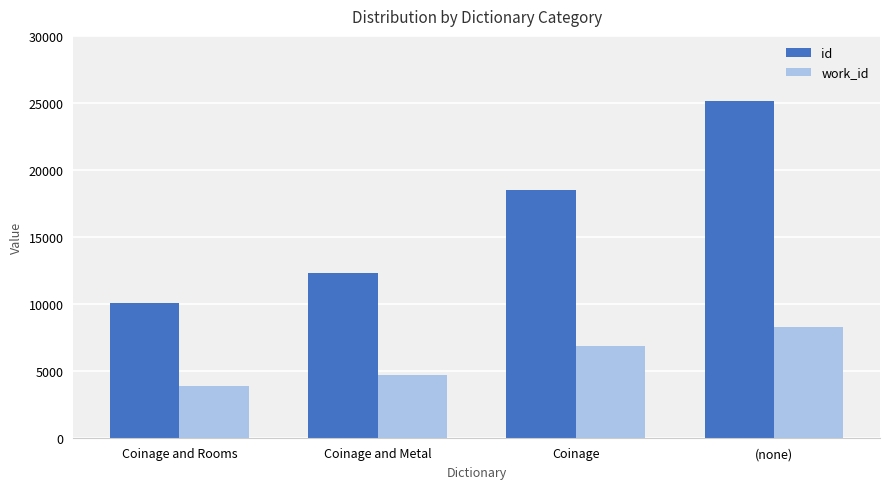

Which series has the widest spread of values?

id